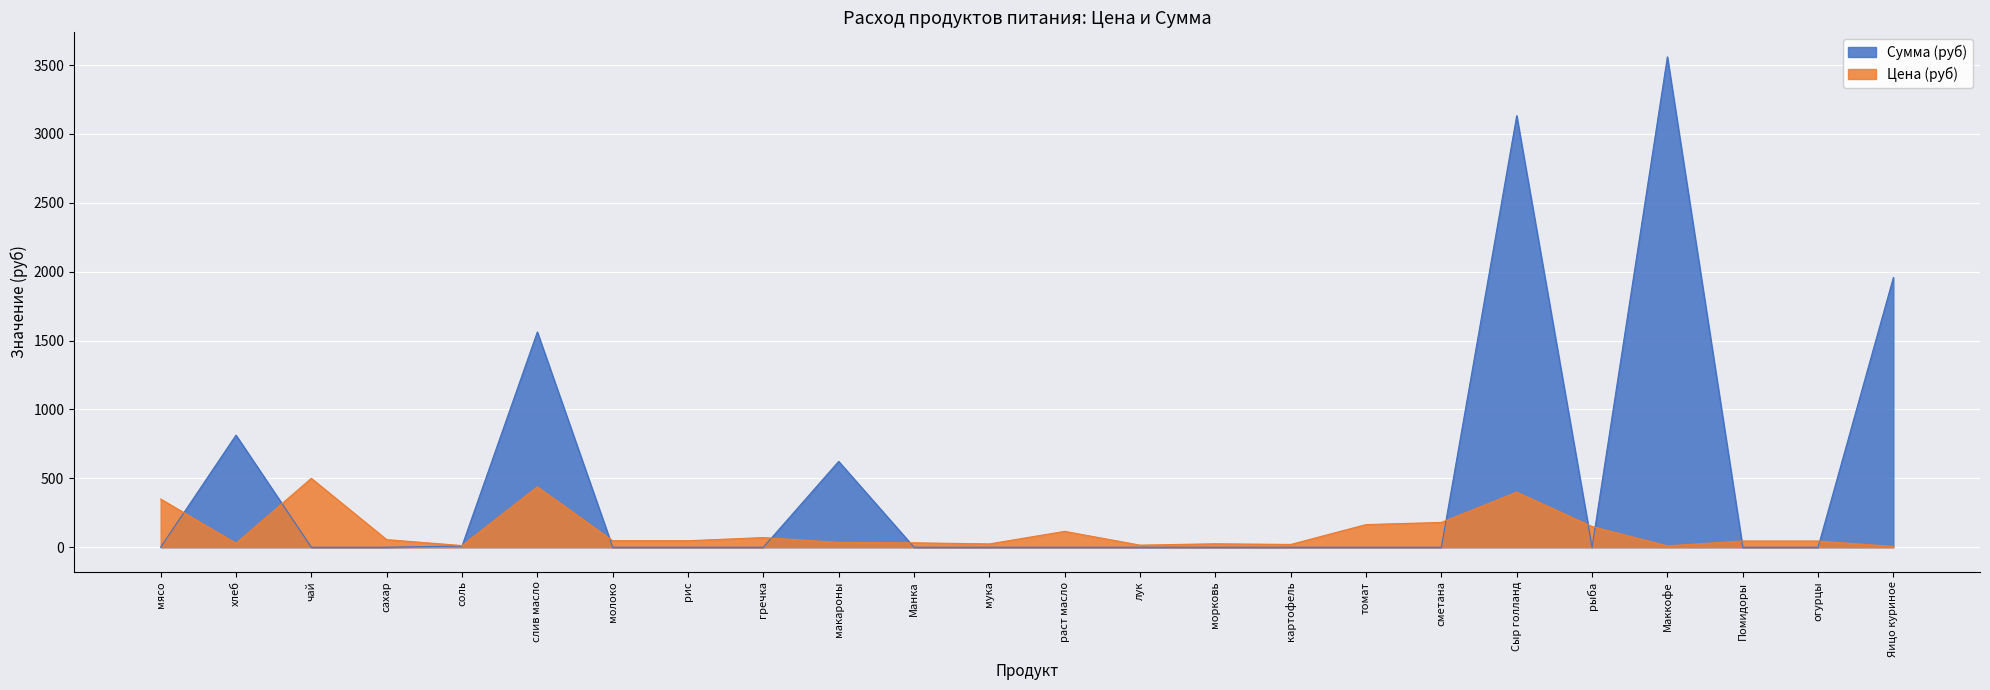

What is the difference between the second highest and minimum values in the Сумма (руб) series?

3132.8